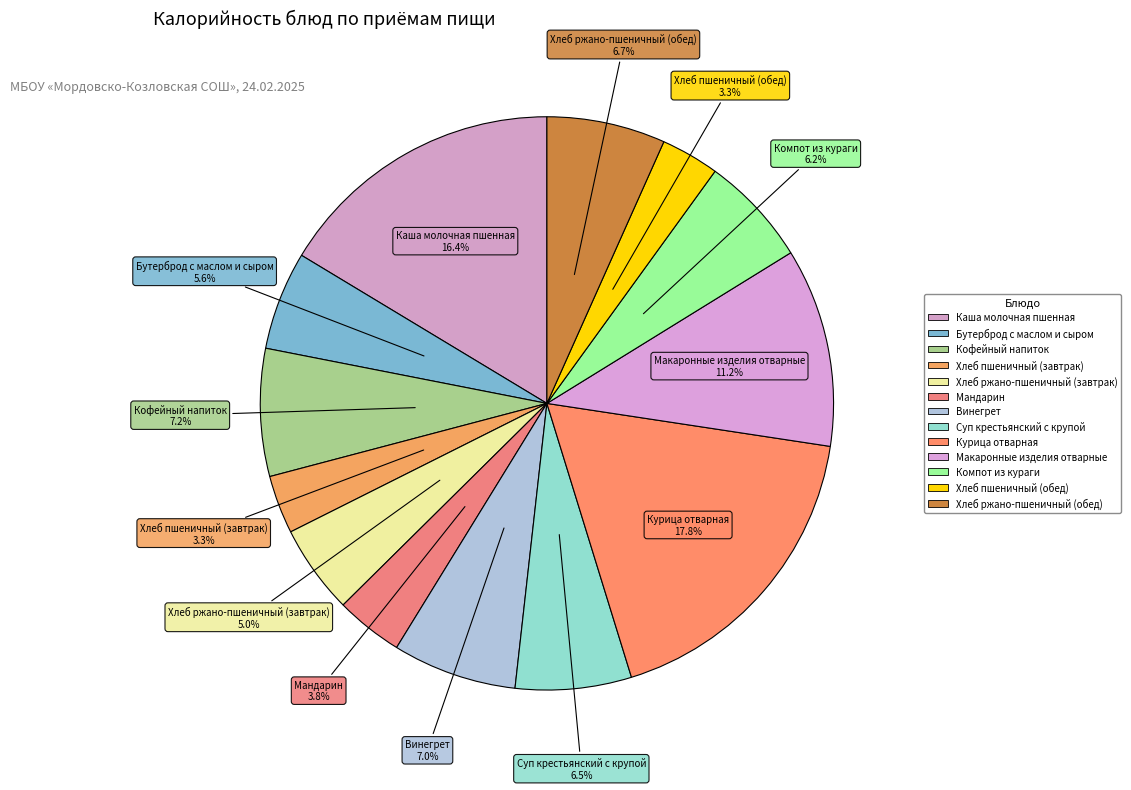

What percentage is the Курица отварная slice, to the nearest percent?

18%